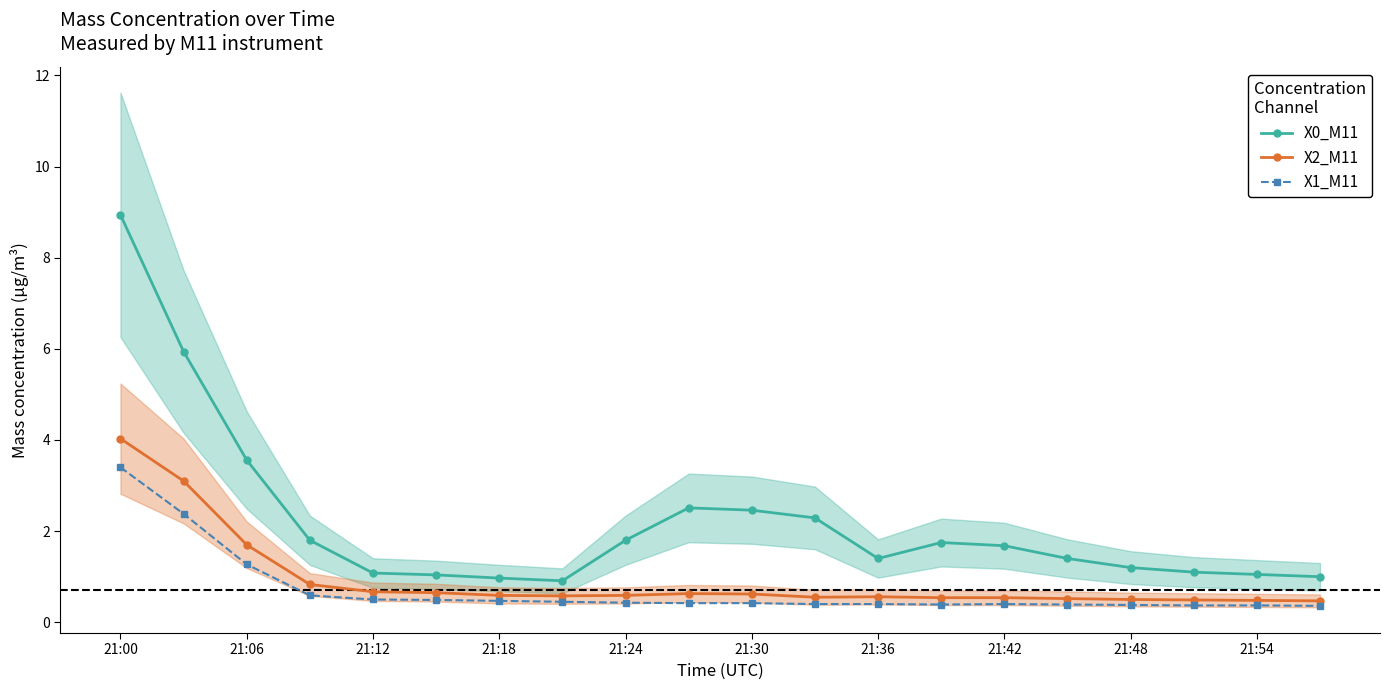

Is the value of X0_M11 at 21:36 greater than the value of X1_M11 at 21:00?

No